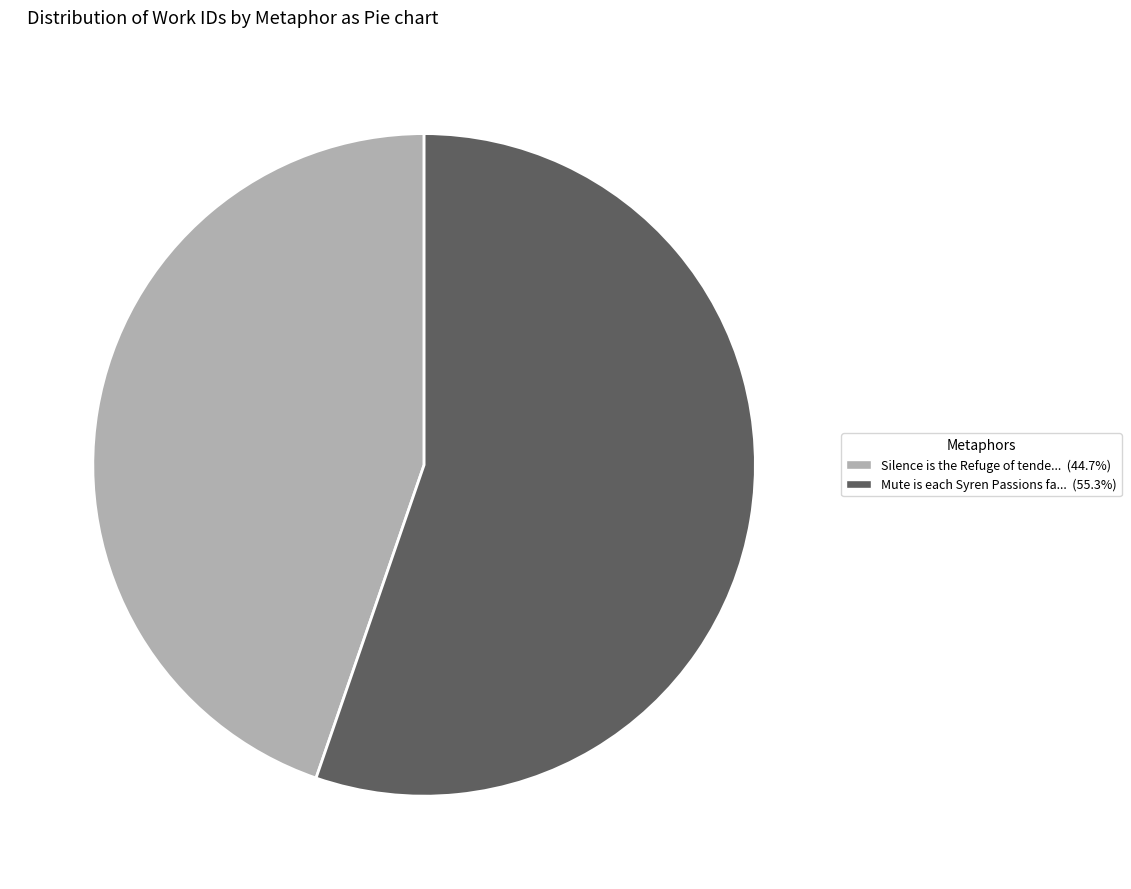

Does any single category account for the majority?

Yes